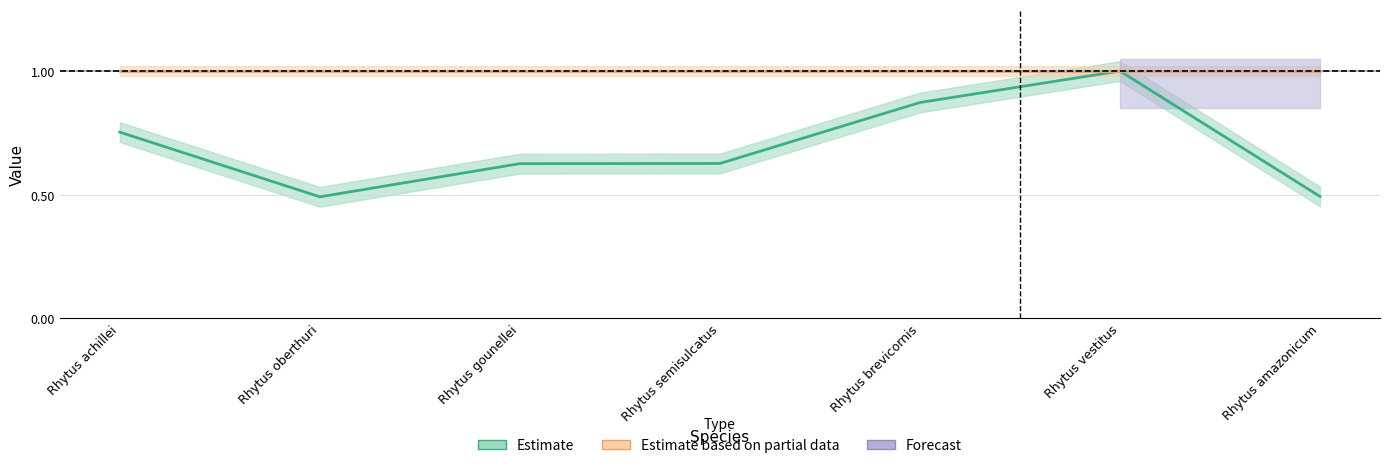

Is the value of Estimate based on partial data at Rhytus achillei greater than the value of Estimate at Rhytus gounellei?

Yes